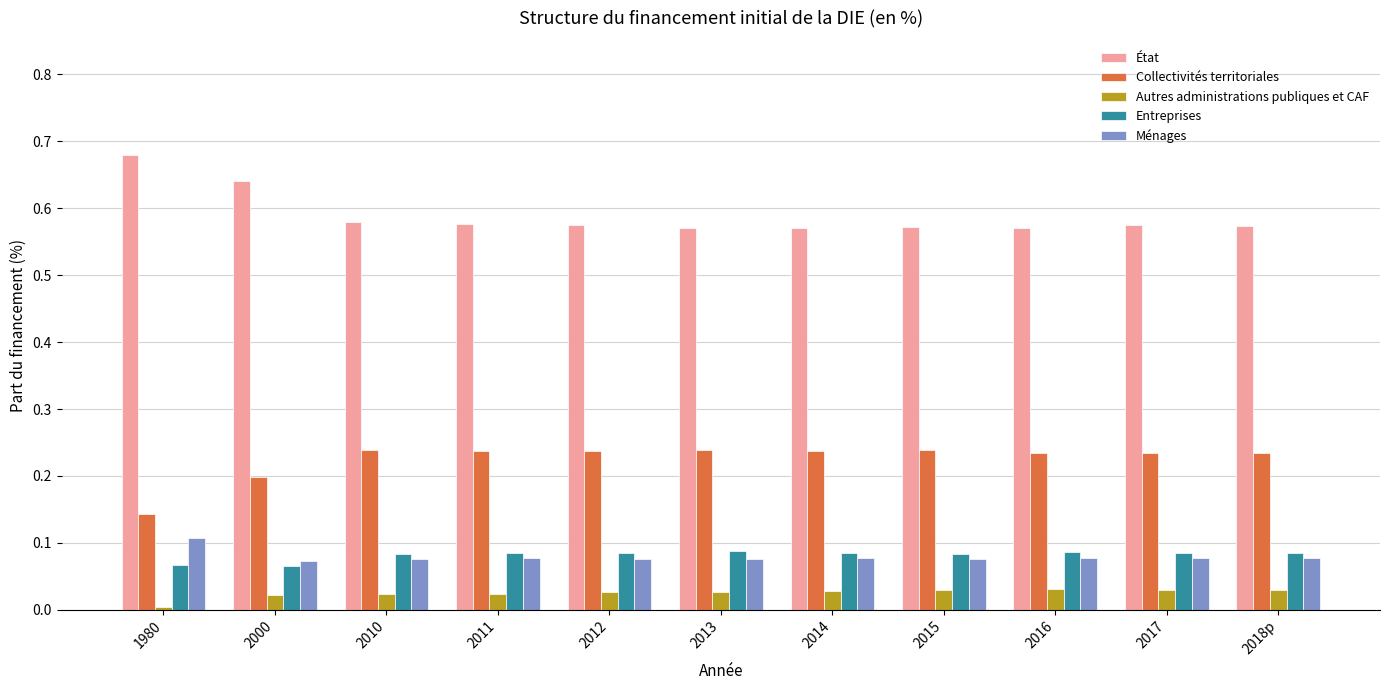

What are all the series names shown in the legend?

État, Collectivités territoriales, Autres administrations publiques et CAF, Entreprises, Ménages